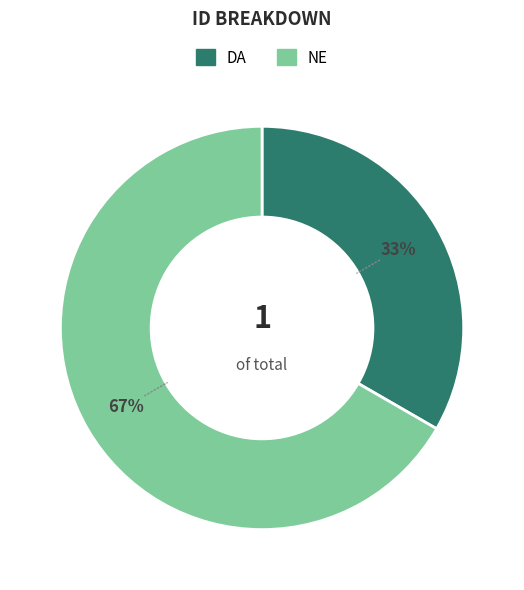

Count the number of slices in the pie.

2